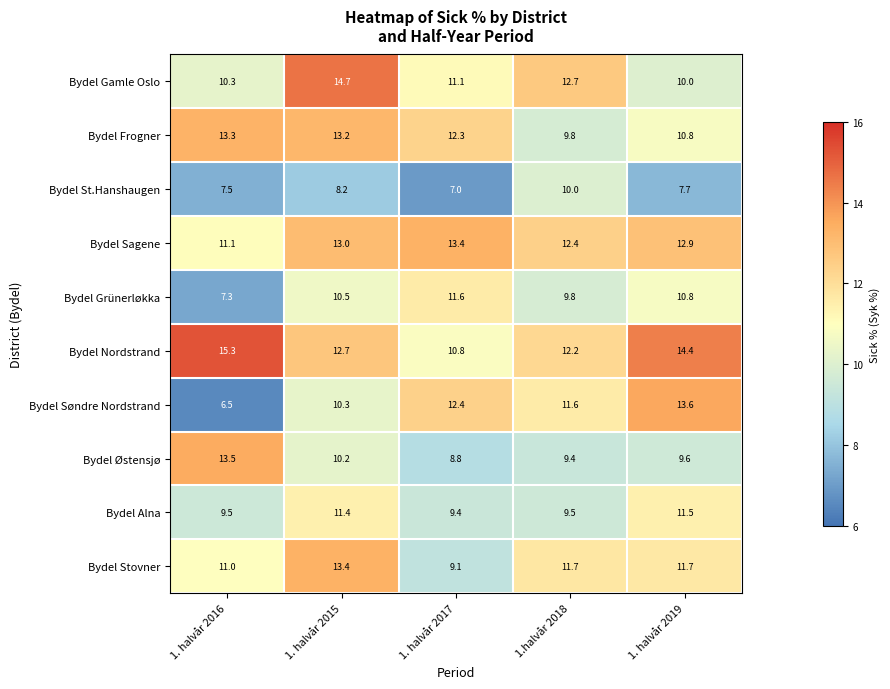

Which series has the largest range (max minus min)?

Bydel Søndre Nordstrand